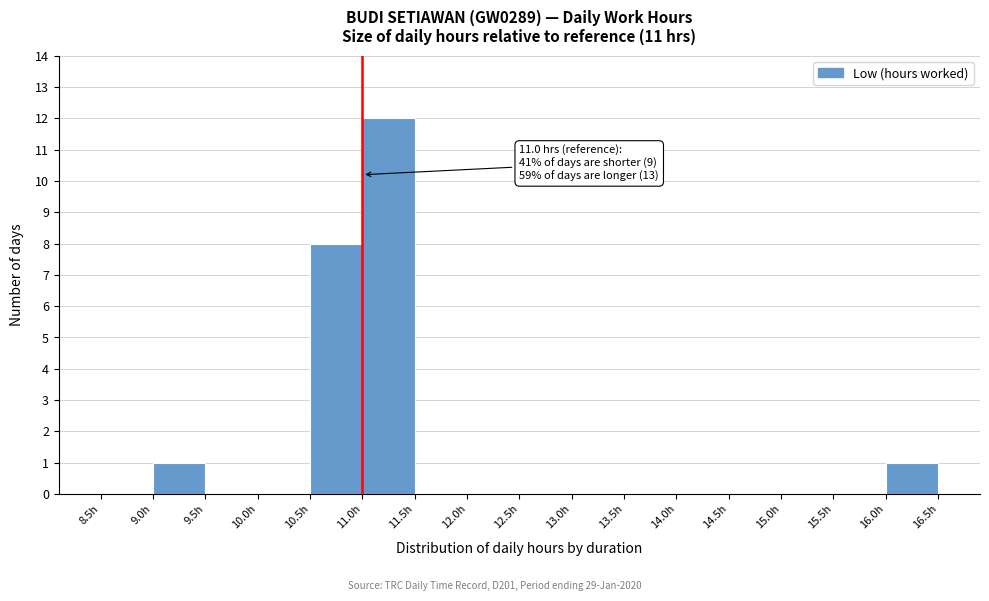

Over which range of the x-axis is the bar tallest?

11.0 to 11.5